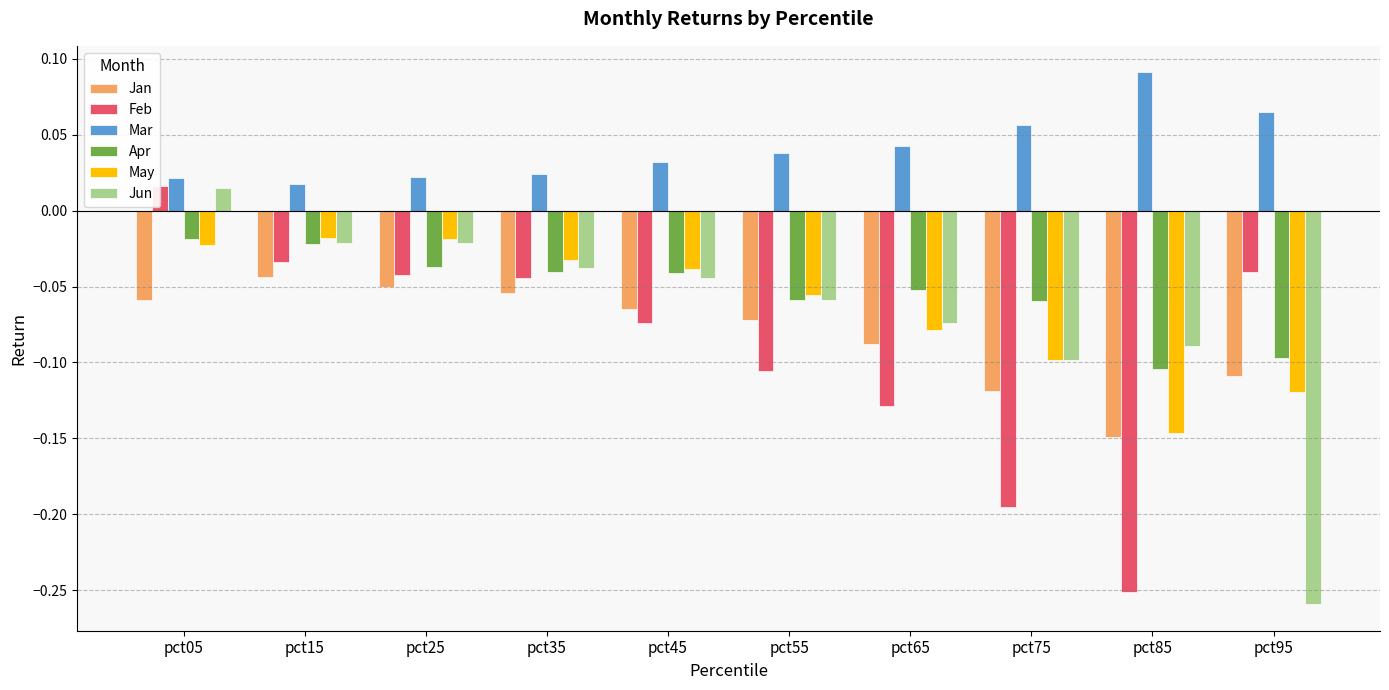

Rank the categories by Apr value from lowest to highest.

pct85, pct95, pct75, pct55, pct65, pct45, pct35, pct25, pct15, pct05